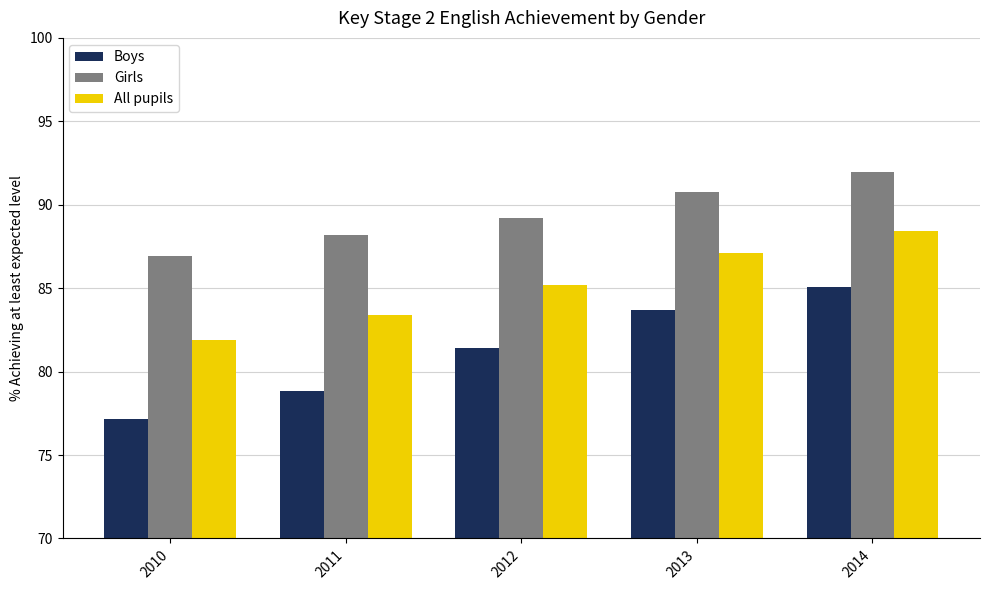

Reading right to left, transcribe all the data shown in this chart.

Boys: 2014=85.0	2013=83.7	2012=81.4	2011=78.8	2010=77.1
Girls: 2014=92.0	2013=90.8	2012=89.2	2011=88.2	2010=86.9
All pupils: 2014=88.4	2013=87.1	2012=85.2	2011=83.4	2010=81.9